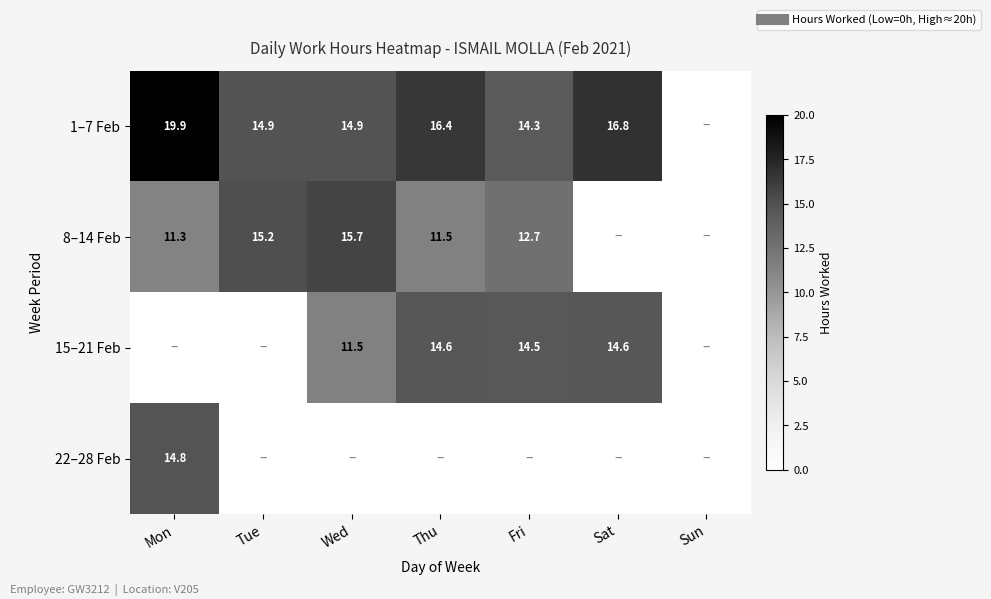

What is the sum of all 22–28 Feb values?

14.8